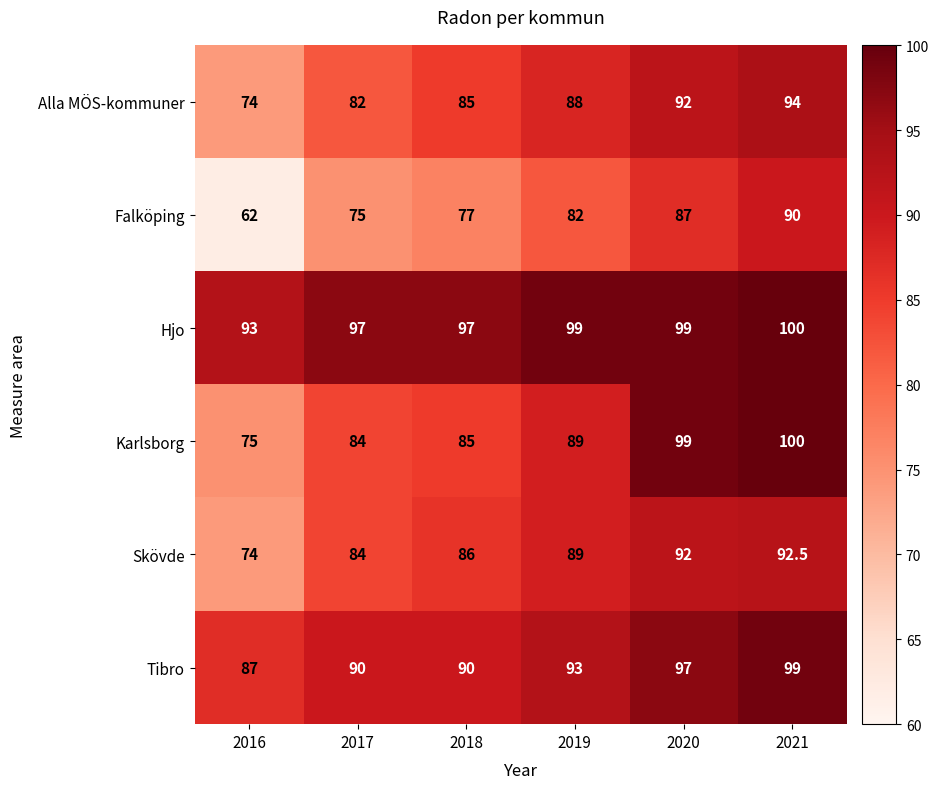

Which series has the largest range (max minus min)?

Falköping